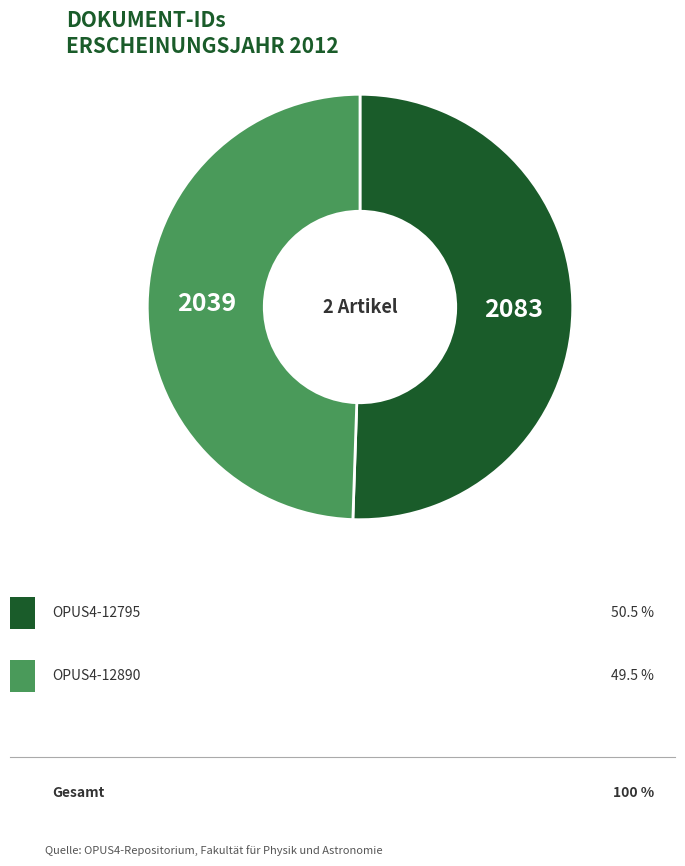

Rank the categories by value from lowest to highest.

OPUS4-12890, OPUS4-12795